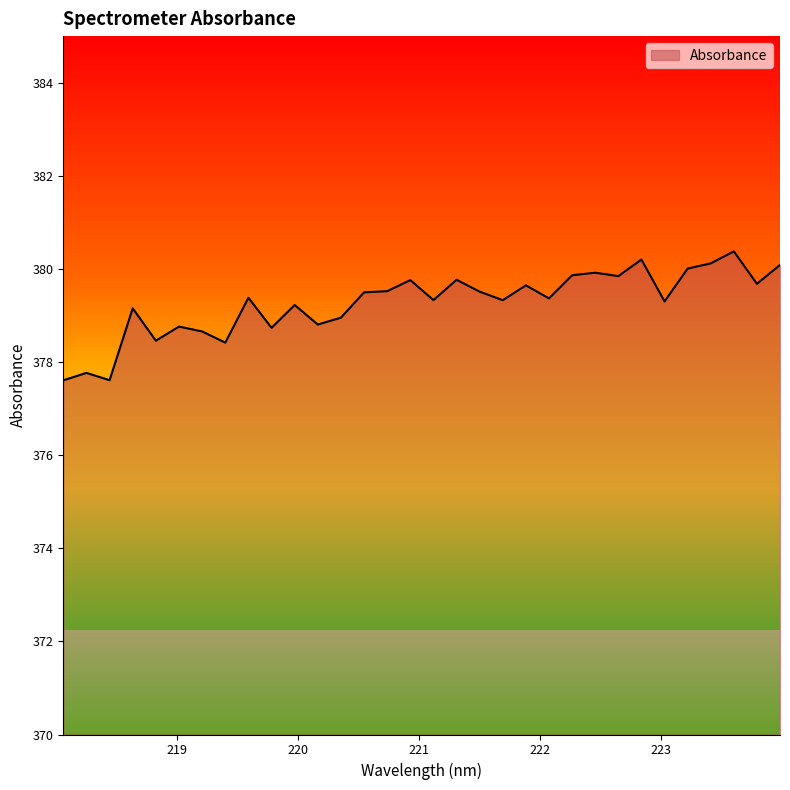

How many lines are shown in the chart?

1